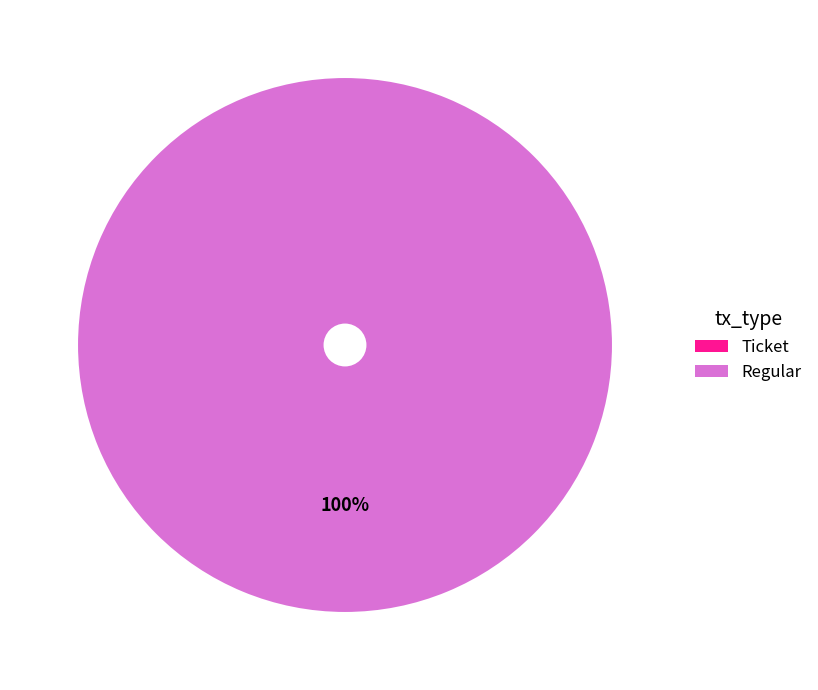

Do tx_type: Ticket and tx_type: Regular together represent more than half of the pie?

Yes